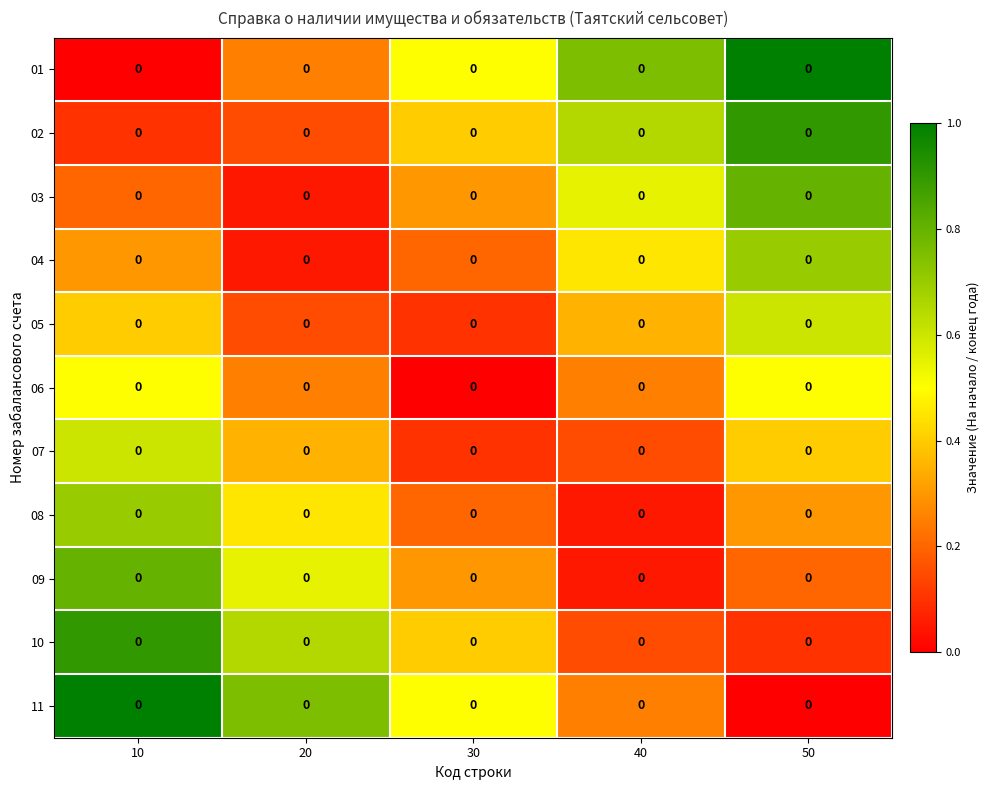

At which category is the sum across all series the highest?

10